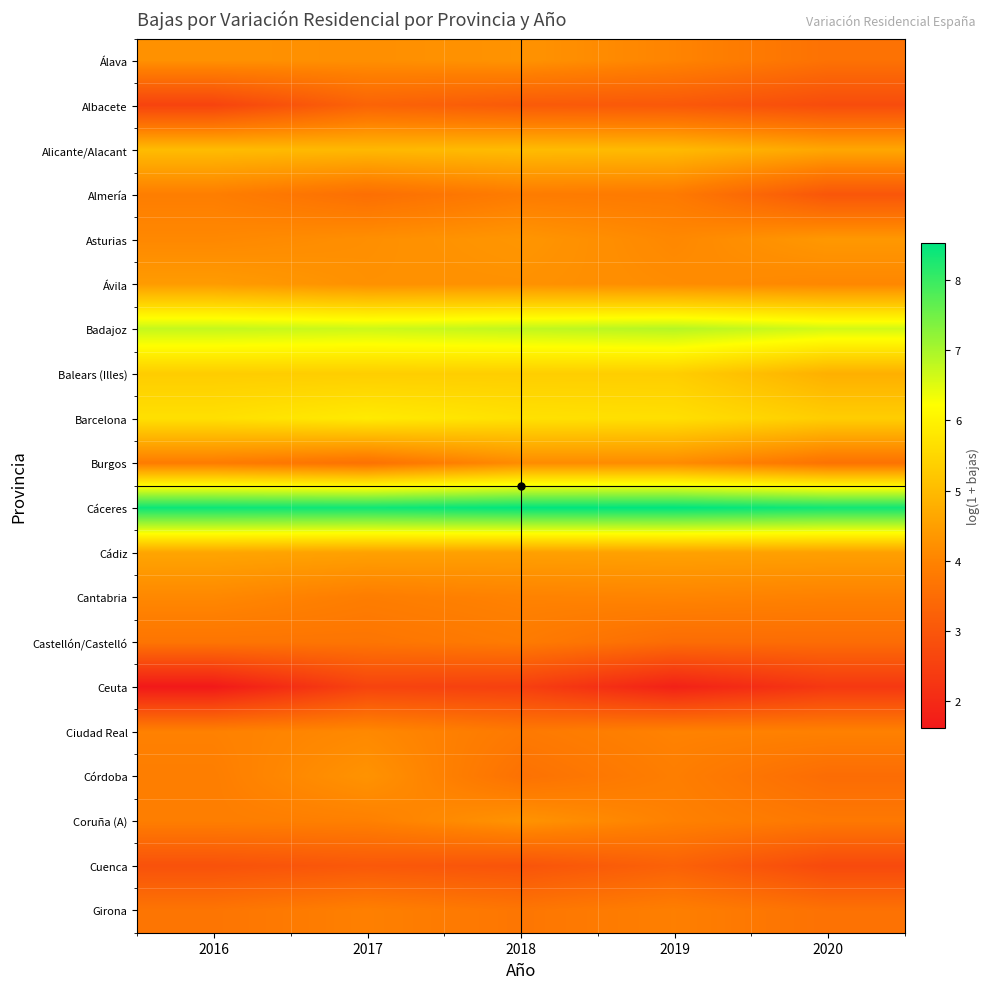

What is the spread (max minus min) of values at 2017?

5.8